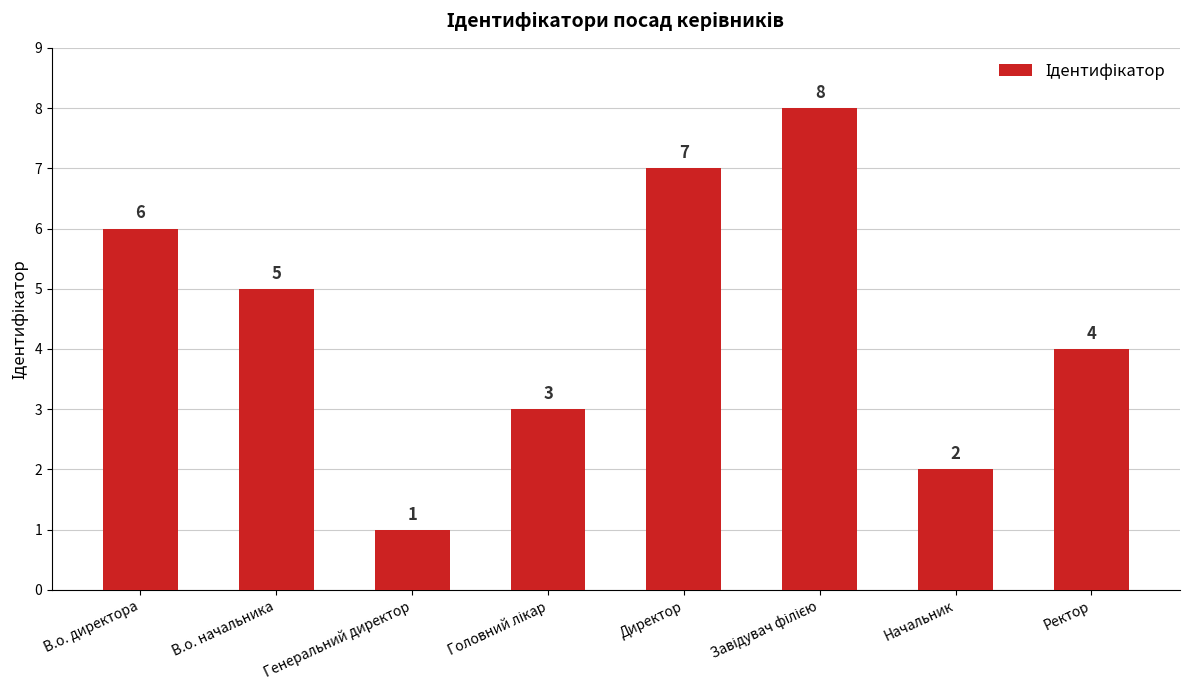

How many bars are there in total?

8